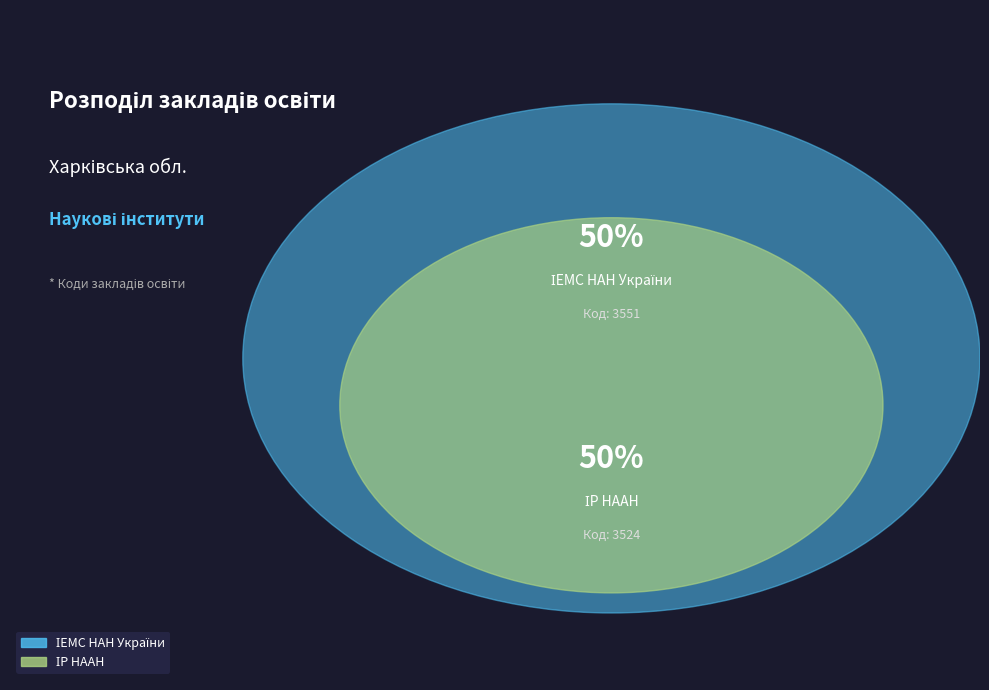

Between ІР НААН and ІЕМС НАН України, which is larger?

ІЕМС НАН України